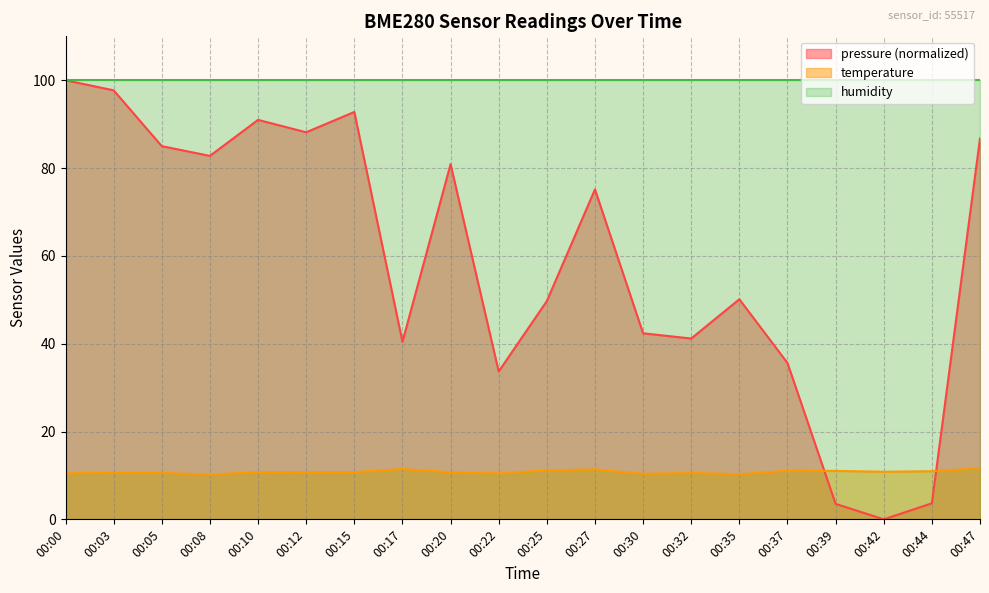

What is the difference between the highest and lowest values at 00:25?

88.9